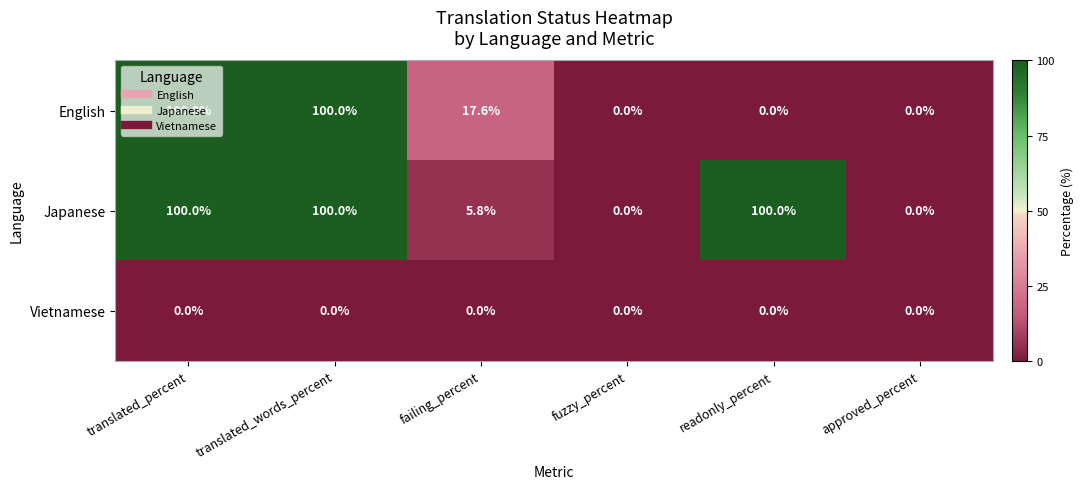

What is the total value across all series at readonly_percent?

100.0